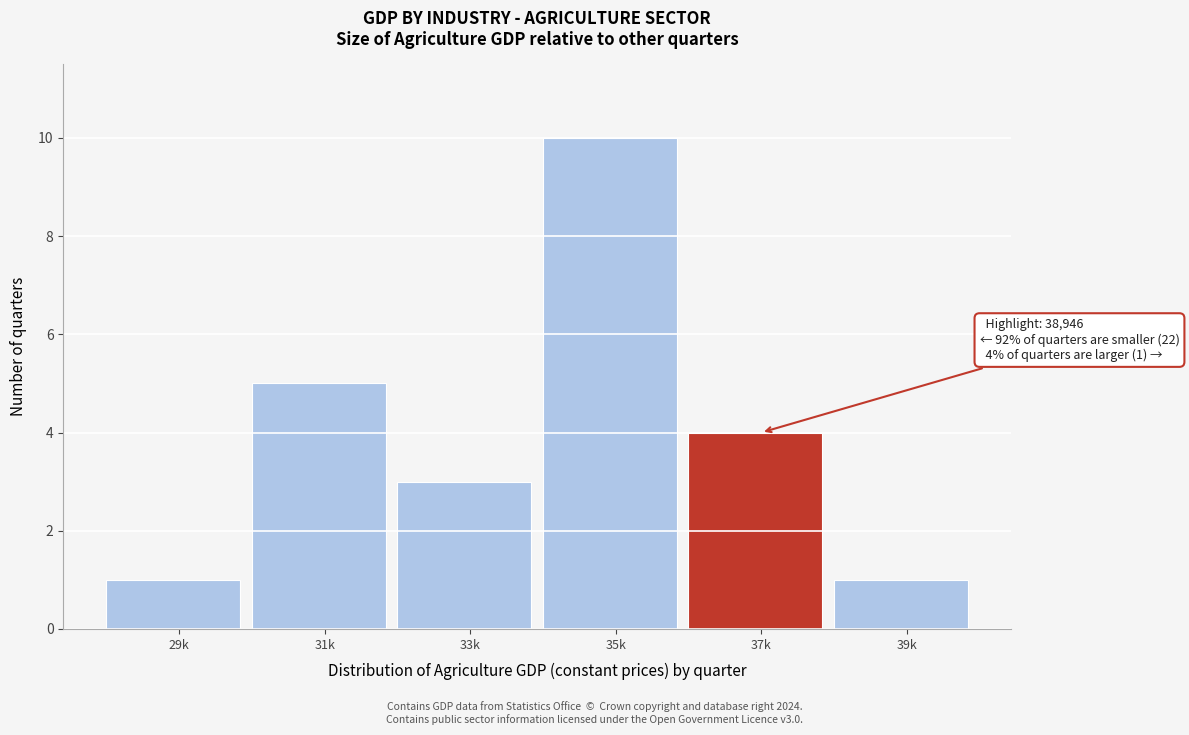

Reading left to right, list all the values displayed in this chart.

29k=1	31k=5	33k=3	35k=10	37k=4	39k=1